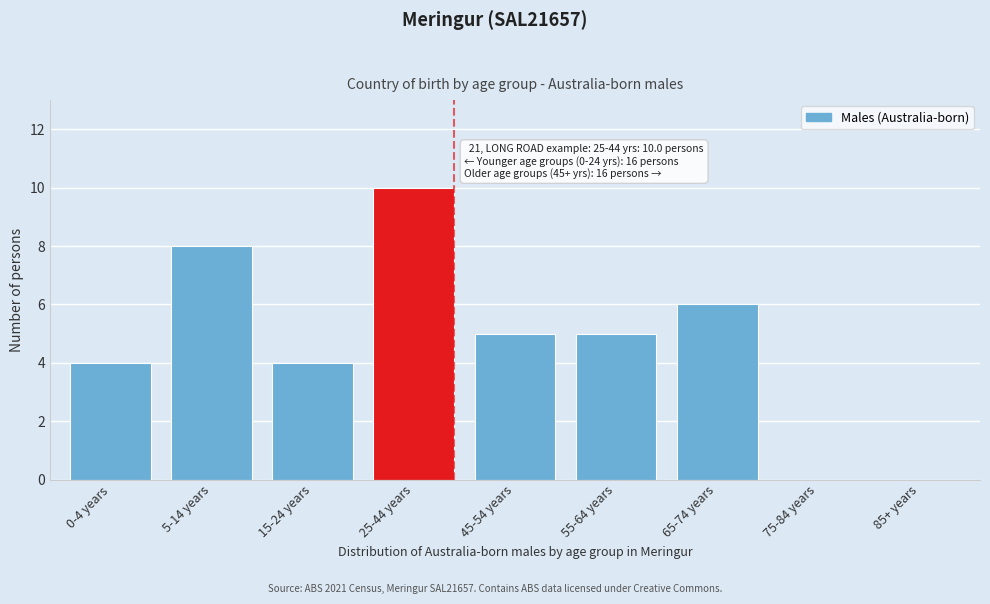

Reading left to right, list all the values displayed in this chart.

0-4 years=4	5-14 years=8	15-24 years=4	25-44 years=10	45-54 years=5	55-64 years=5	65-74 years=6	75-84 years=0	85+ years=0